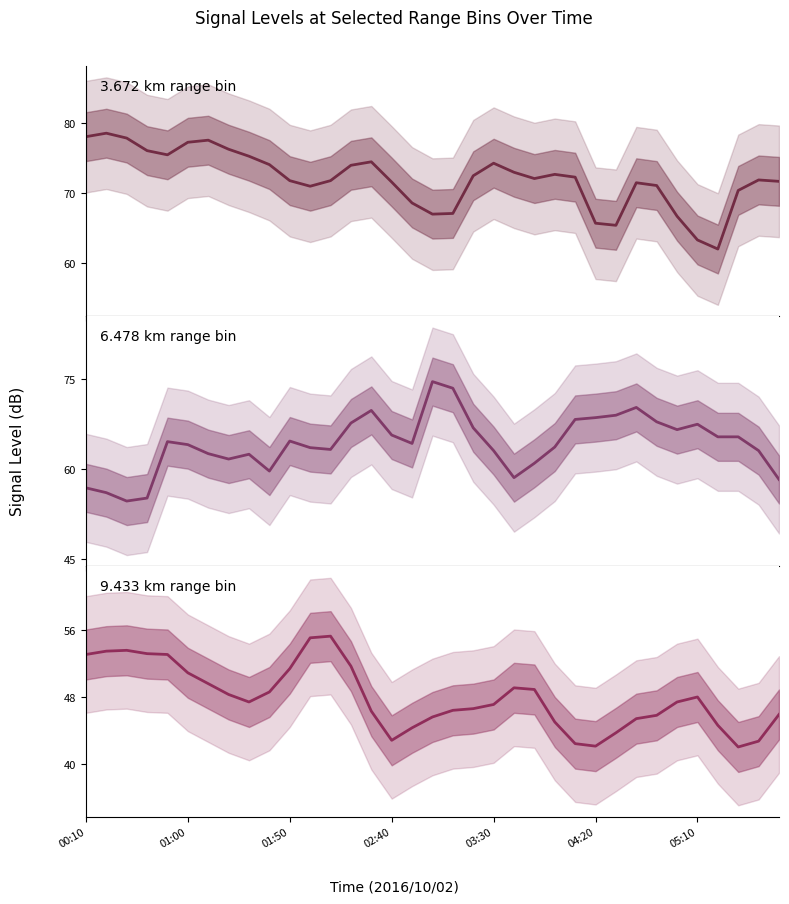

What is the value of the 9.433 km range bin point at the 18th from the left?

45.6